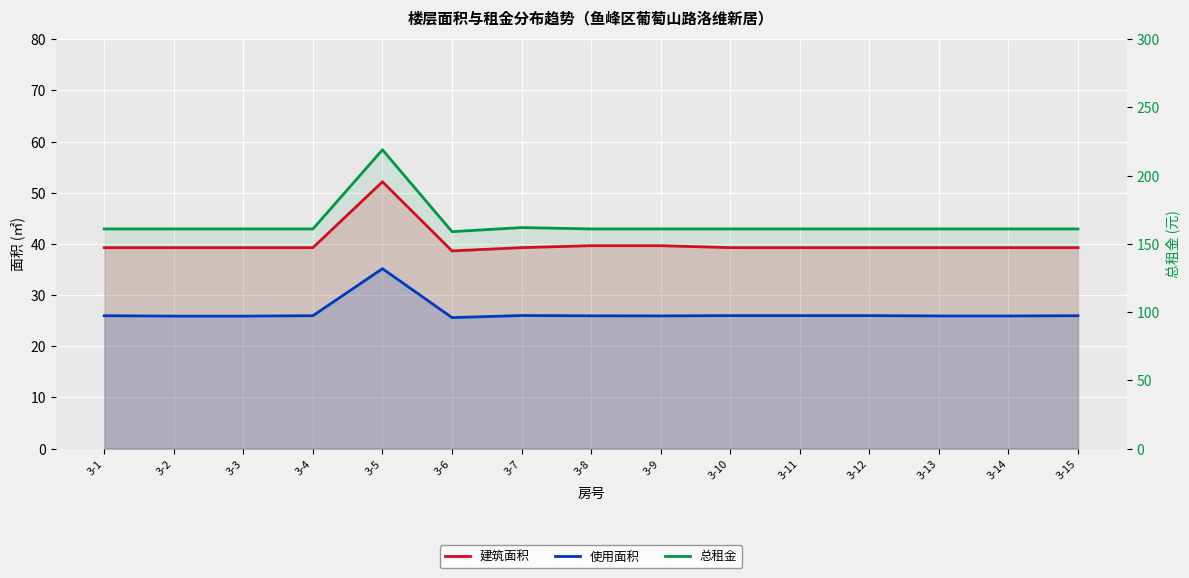

Reading right to left, extract all data points from this chart.

建筑面积: 39.3	39.3	39.3	39.3	39.3	39.3	39.7	39.7	39.3	38.6	52.1	39.3	39.3	39.3	39.3
使用面积: 26.0	25.9	25.9	26.0	26.0	26.0	25.9	26.0	26.0	25.6	35.2	26.0	25.9	25.9	26.0
总租金: 161.0	161.0	161.0	161.0	161.0	161.0	161.0	161.0	162.0	159.0	219.0	161.0	161.0	161.0	161.0